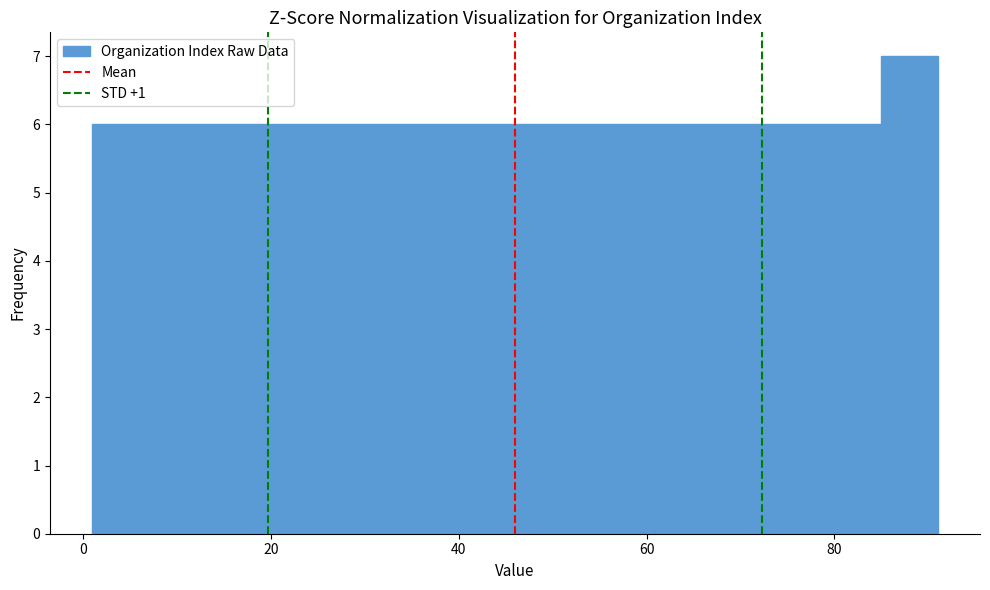

Around what value on the x-axis is the tallest bar? Give the approximate position of its centre, as read against the axis.

88